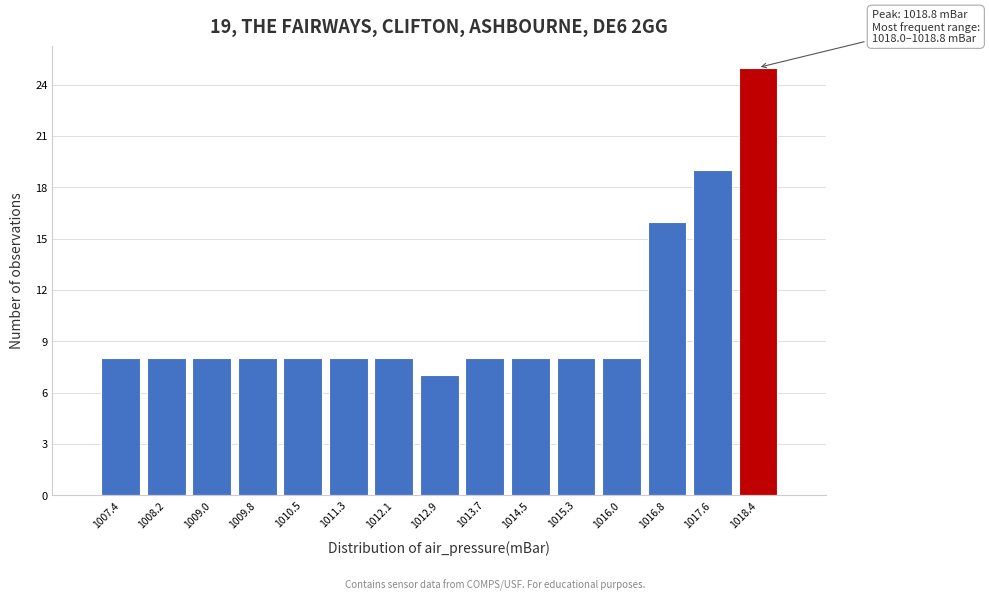

Which range on the x-axis has the tallest bar?

1018.0 to 1018.8